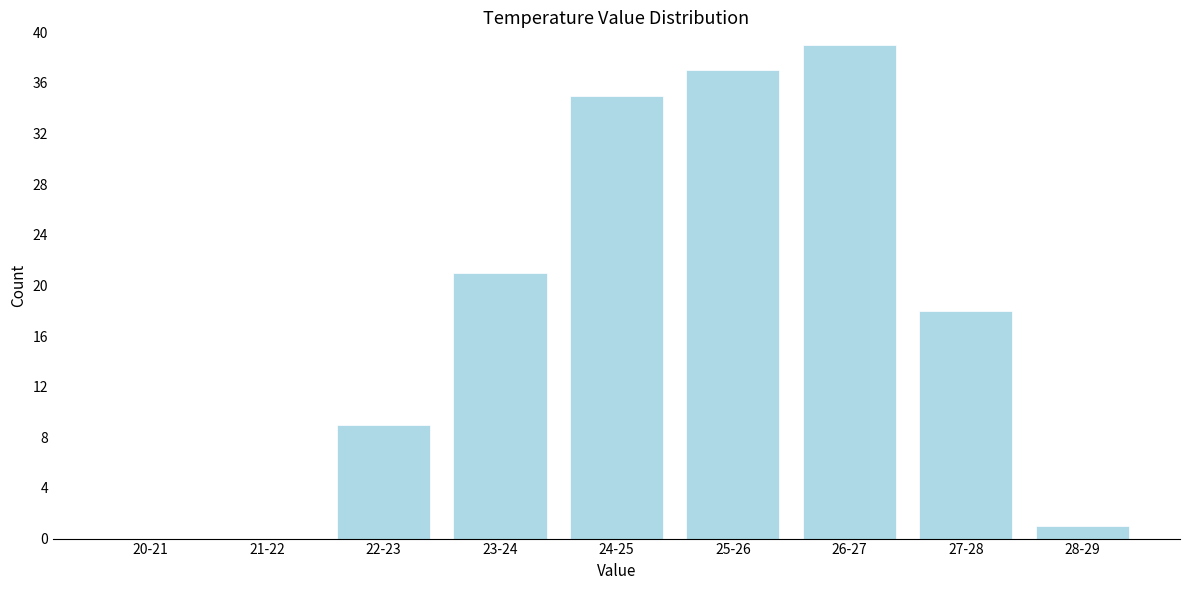

Reading left to right, transcribe all the data shown in this chart.

20-21=0	21-22=0	22-23=9	23-24=21	24-25=35	25-26=37	26-27=39	27-28=18	28-29=1